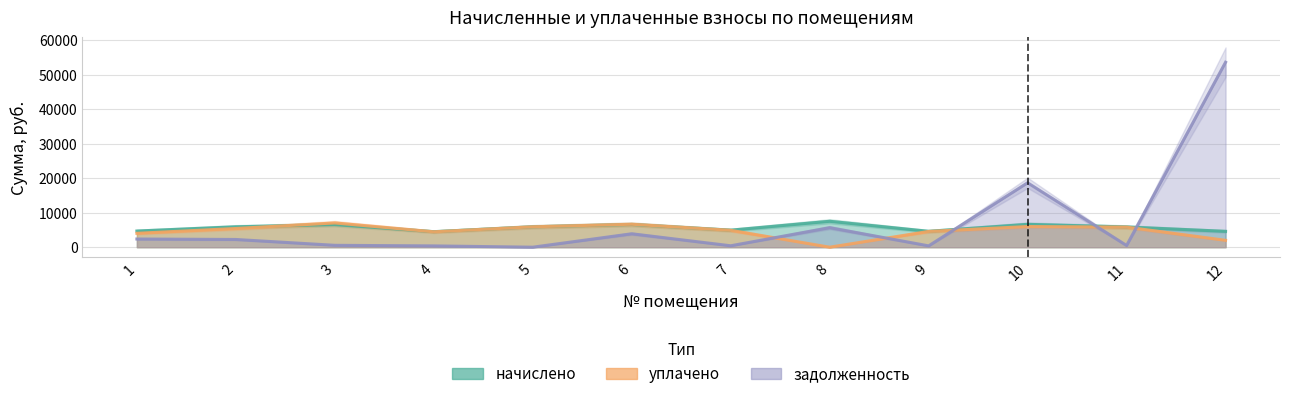

Between which two adjacent categories do начислено and уплачено first intersect?

2 and 3